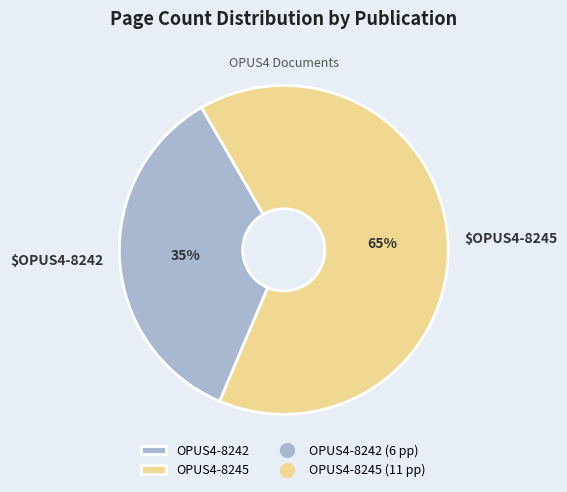

Is there any slice that represents more than half of the pie?

Yes